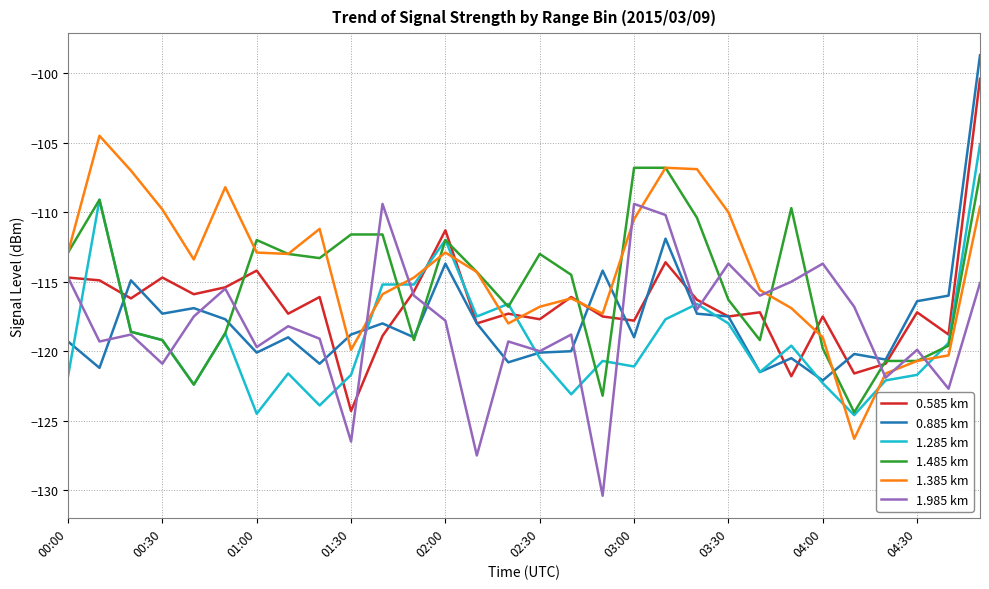

True or false: 1.385 km and 0.885 km cross at least once.

True